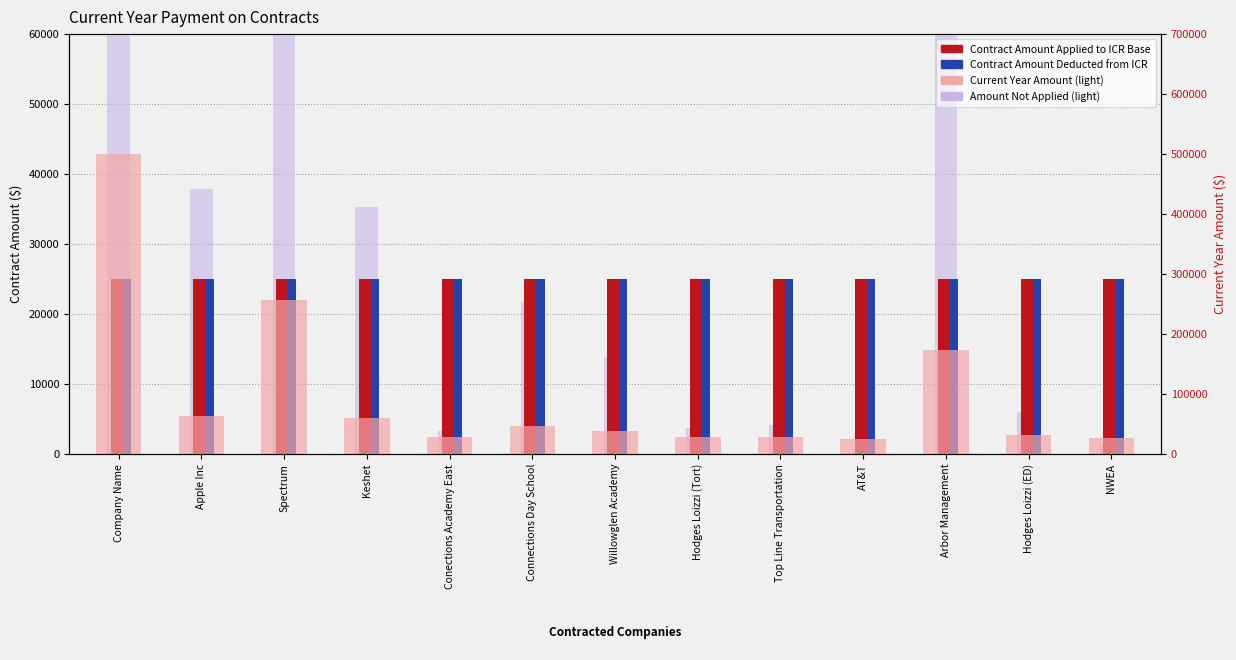

Rank the series by their maximum value, from highest to lowest.

Current Year Amount (light), Amount Not Applied (light), Contract Amount Applied to ICR Base, Contract Amount Deducted from ICR